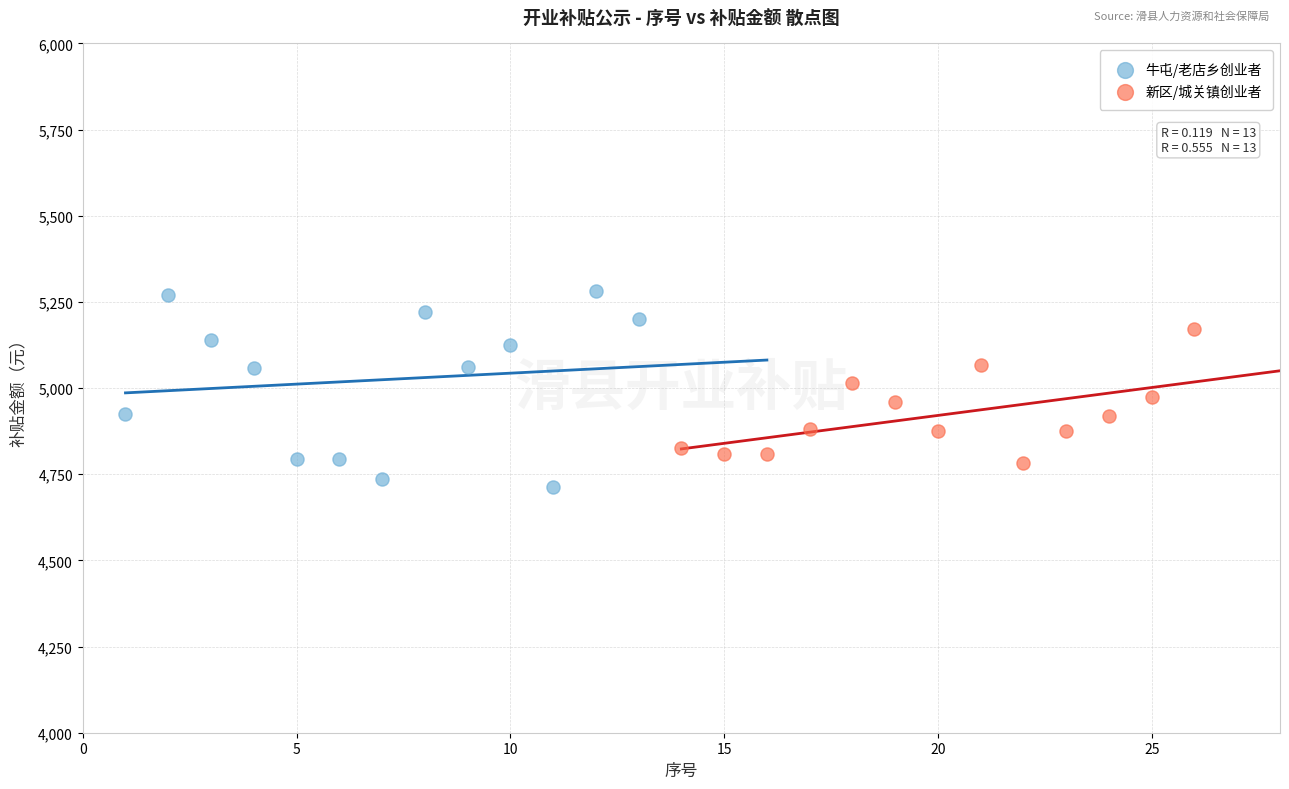

Which series contains the lowest Y value?

牛屯/老店乡创业者